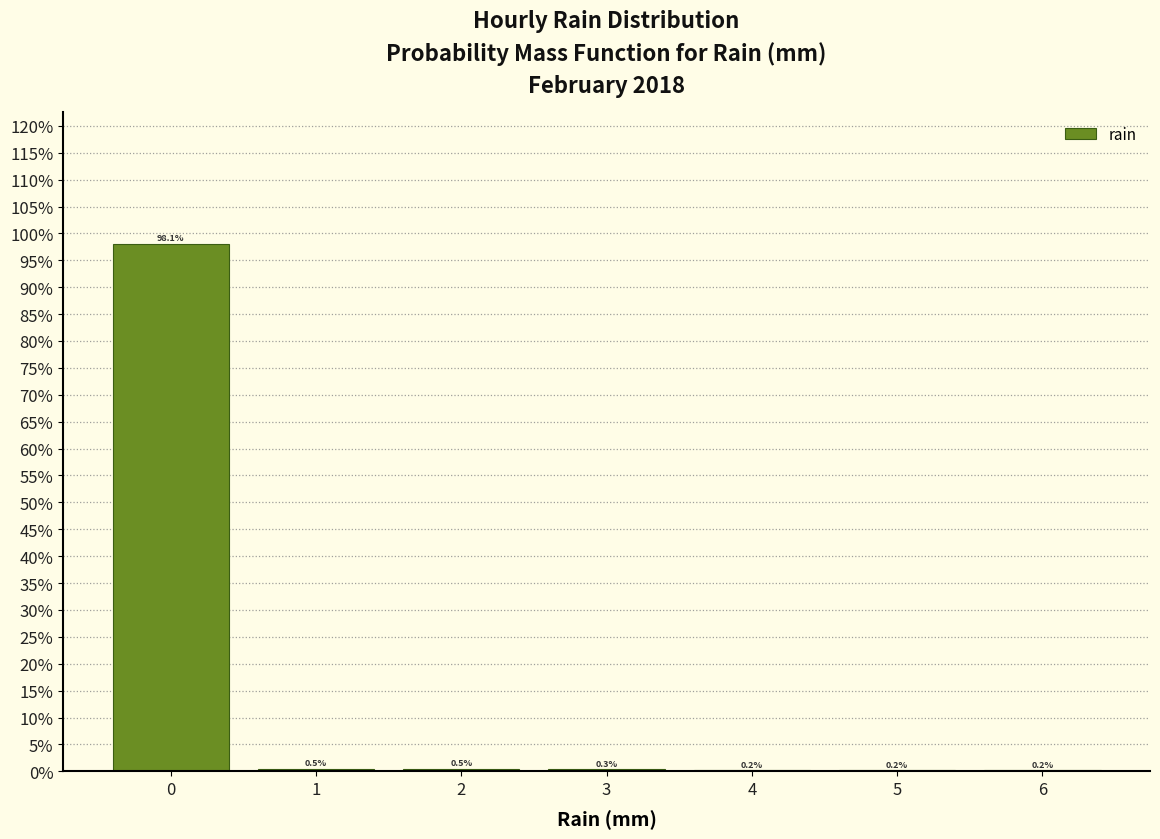

Reading left to right, transcribe this chart: for each bar, give the range it covers on the x-axis and its height.

-0.5 to 0.5: 98.1
0.5 to 1.5: 0.5
1.5 to 2.5: 0.5
2.5 to 3.5: 0.3
3.5 to 4.5: 0.2
4.5 to 5.5: 0.2
5.5 to 6.5: 0.2